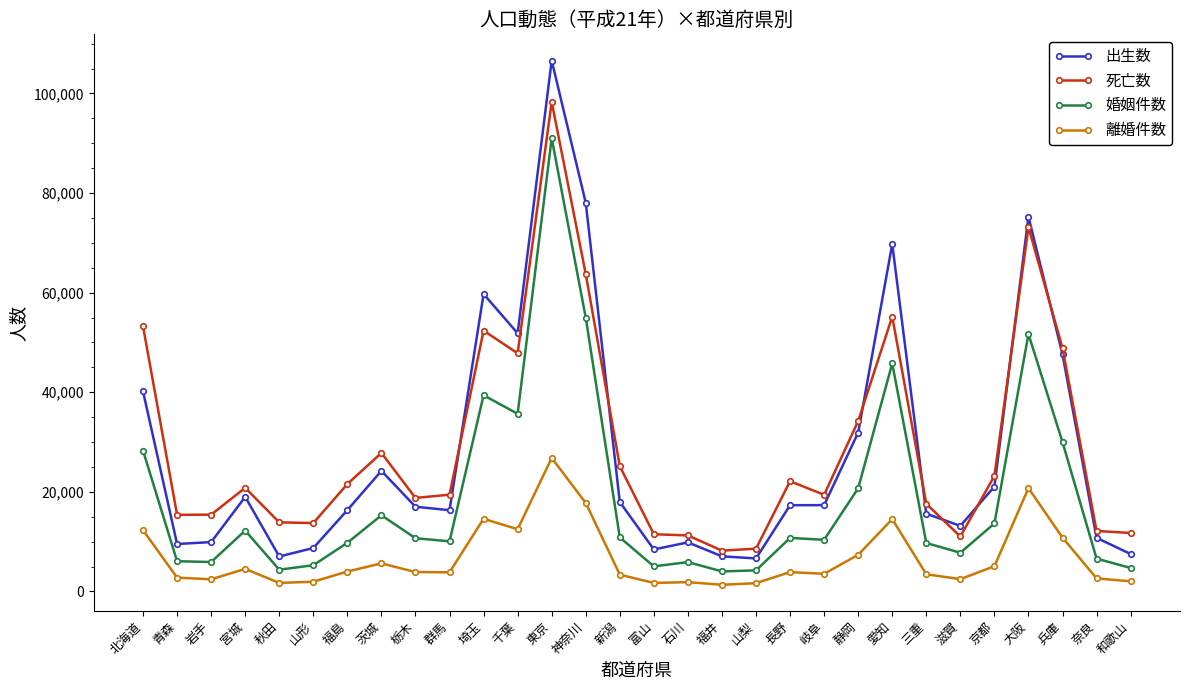

Which series has the largest range (max minus min)?

出生数